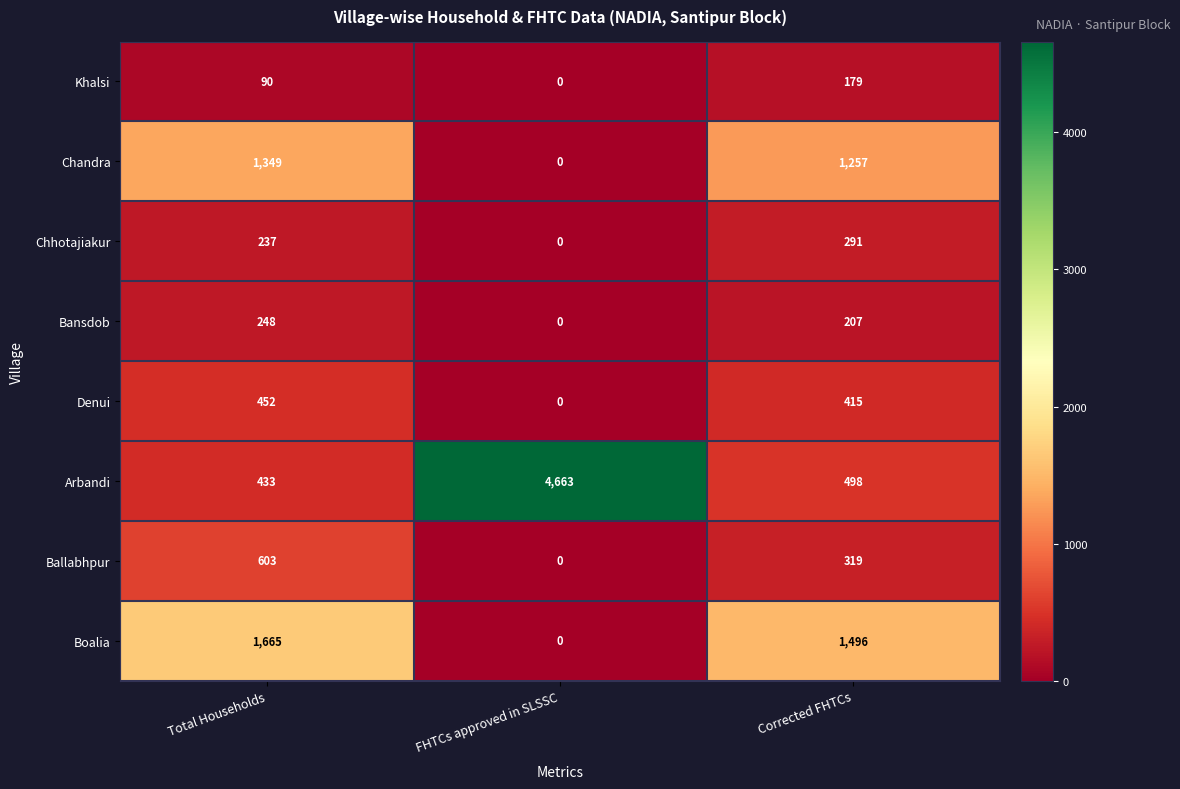

How many Boalia values are between 0 and 1665?

3